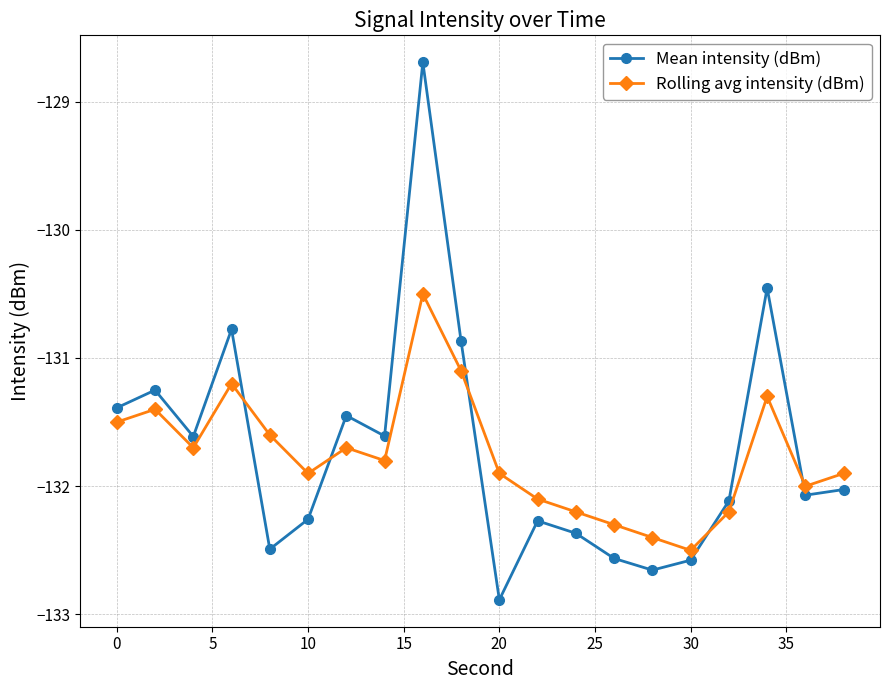

Which series has the largest range (max minus min)?

Mean intensity (dBm)